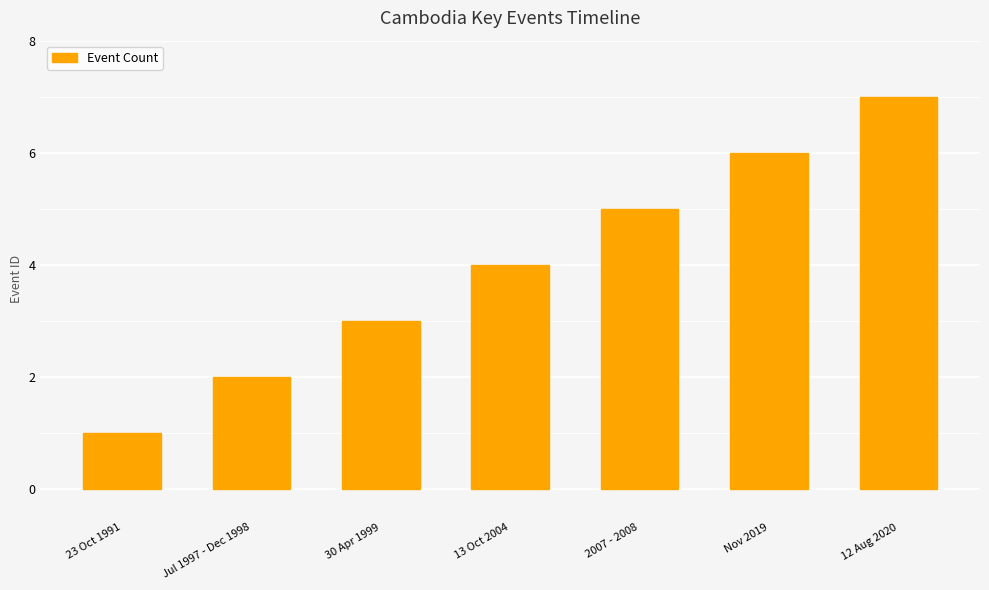

What is the average value?

4